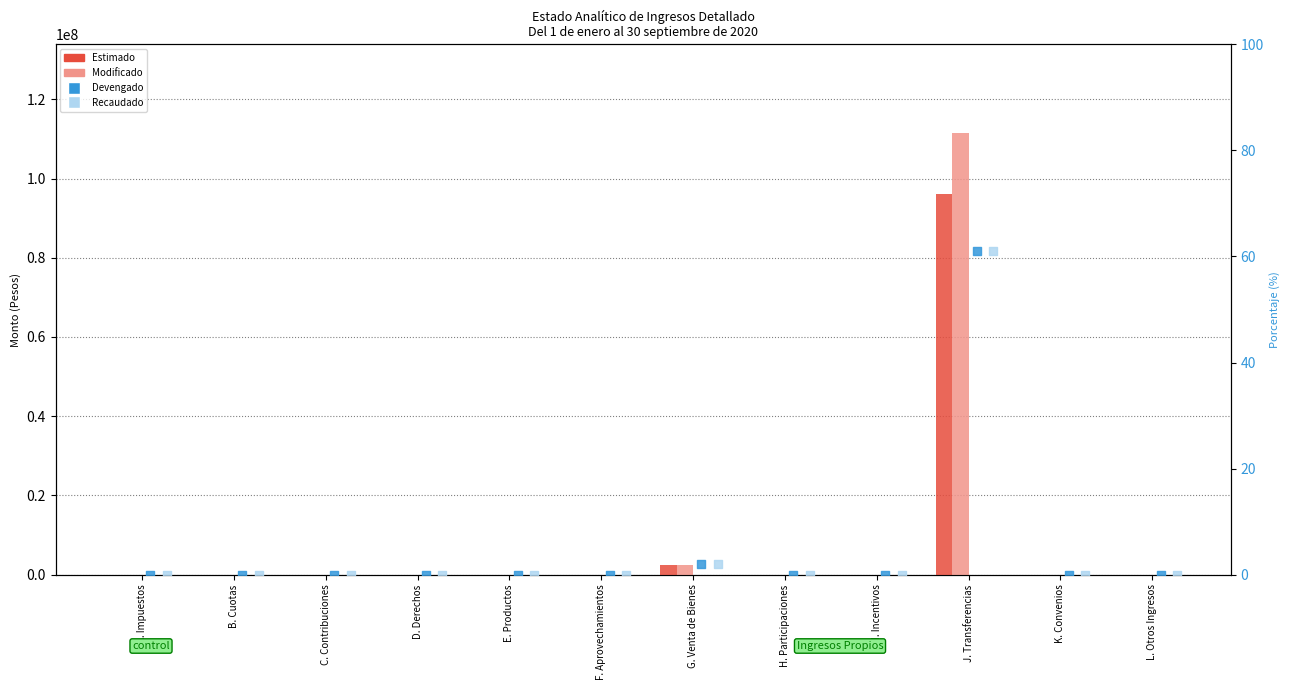

Is the value of Devengado at G. Venta de Bienes greater than the value of Estimado at L. Otros Ingresos?

Yes